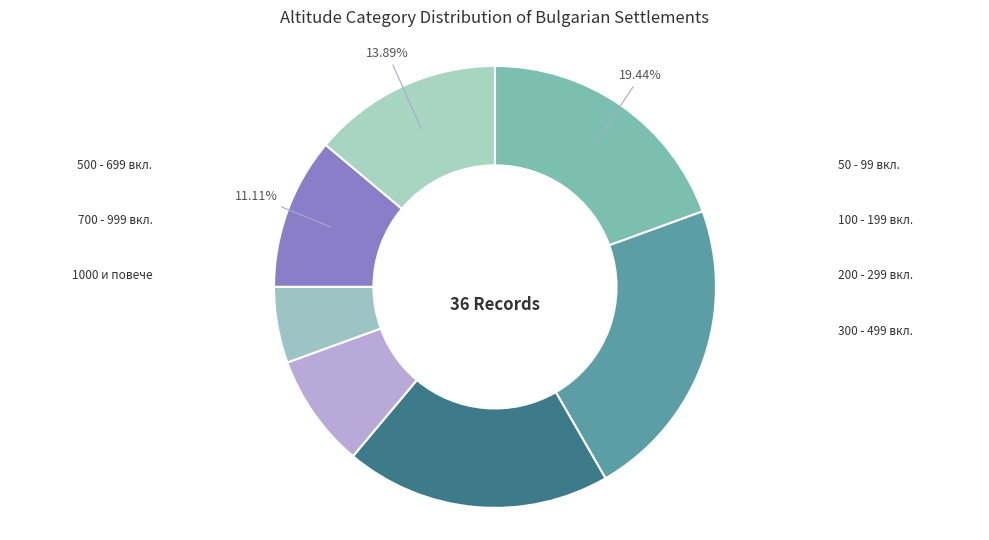

Count the number of slices in the pie.

7